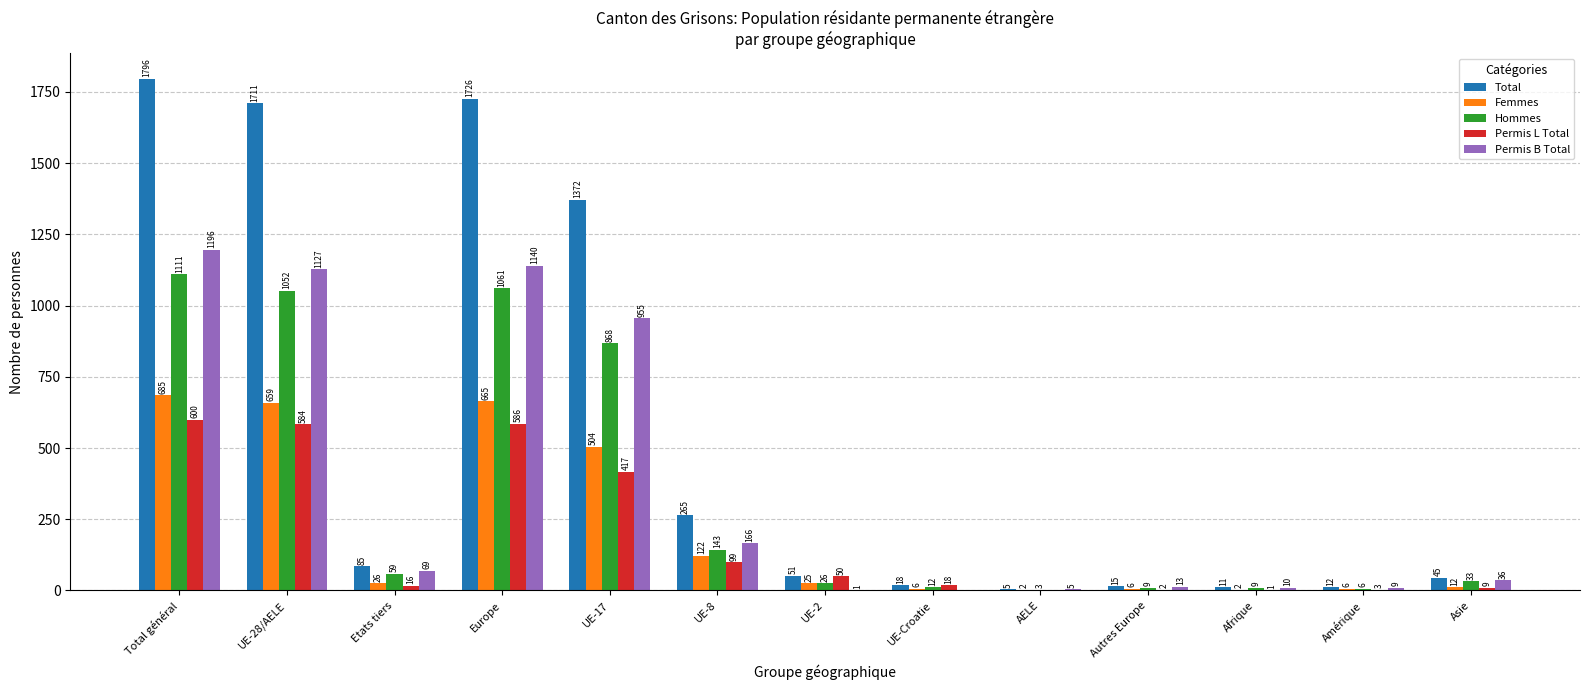

What is the sum of all Permis L Total values?

2385